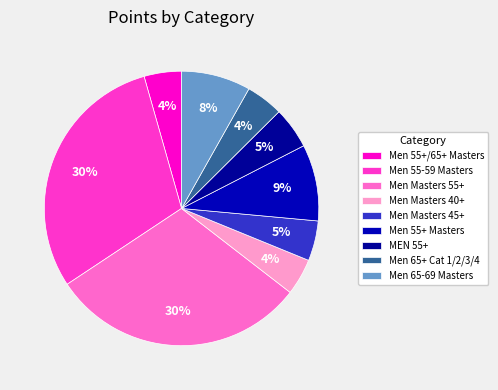

Does MEN 55+ represent more than half of the total?

No